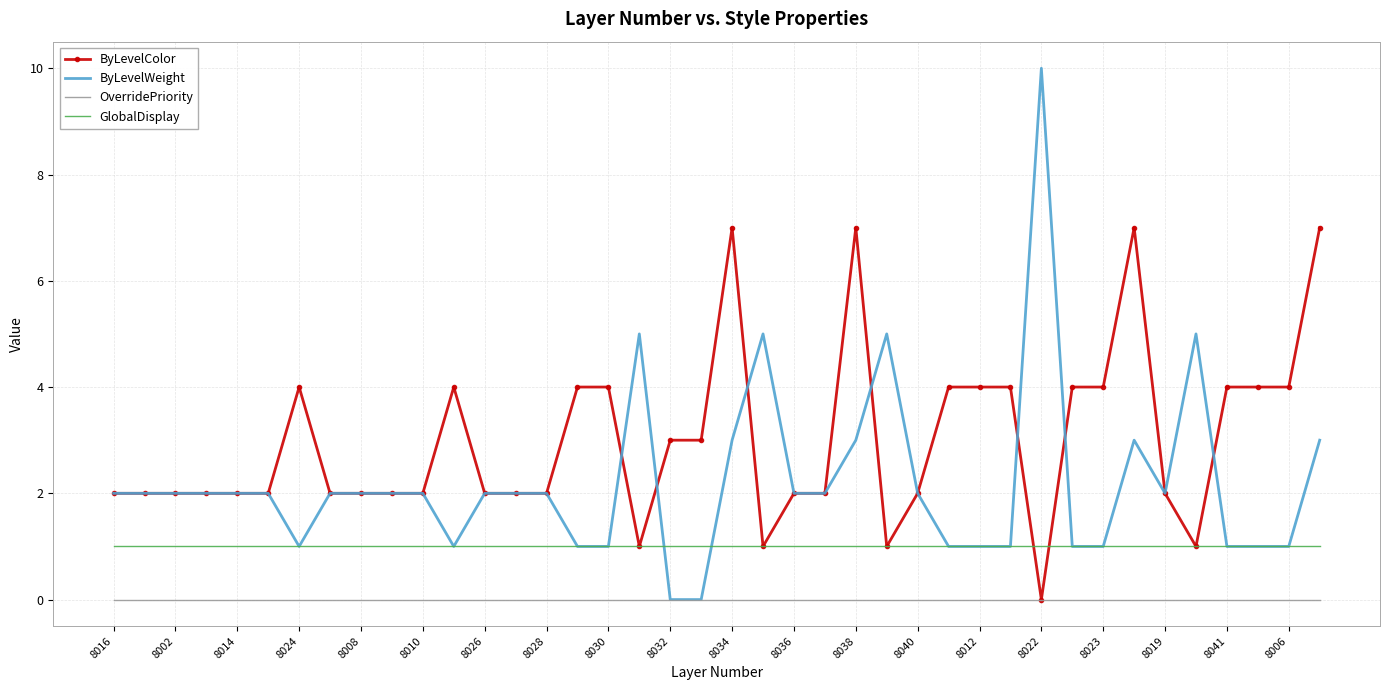

Reading left to right, transcribe all the data shown in this chart.

ByLevelColor: 2	2	2	2	2	2	4	2	2	2	2	4	2	2	2	4	4	1	3	3	7	1	2	2	7	1	2	4	4	4	0	4	4	7	2	1	4	4	4	7
ByLevelWeight: 2	2	2	2	2	2	1	2	2	2	2	1	2	2	2	1	1	5	0	0	3	5	2	2	3	5	2	1	1	1	10	1	1	3	2	5	1	1	1	3
OverridePriority: 0	0	0	0	0	0	0	0	0	0	0	0	0	0	0	0	0	0	0	0	0	0	0	0	0	0	0	0	0	0	0	0	0	0	0	0	0	0	0	0
GlobalDisplay: 1	1	1	1	1	1	1	1	1	1	1	1	1	1	1	1	1	1	1	1	1	1	1	1	1	1	1	1	1	1	1	1	1	1	1	1	1	1	1	1